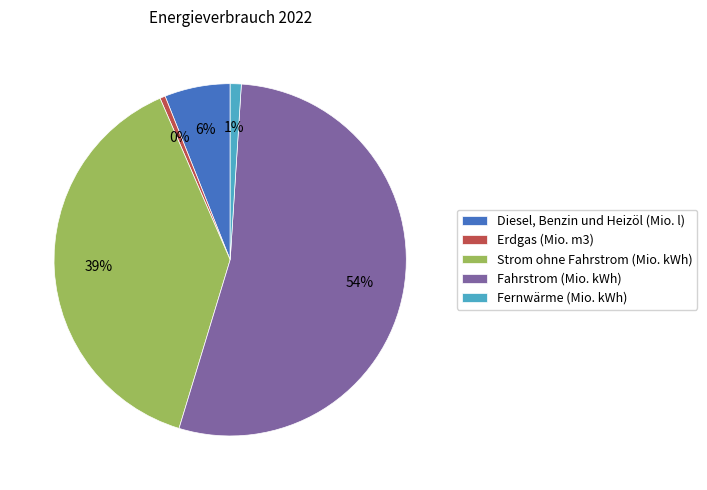

Which category has the smallest portion of the pie?

Erdgas (Mio. m3)